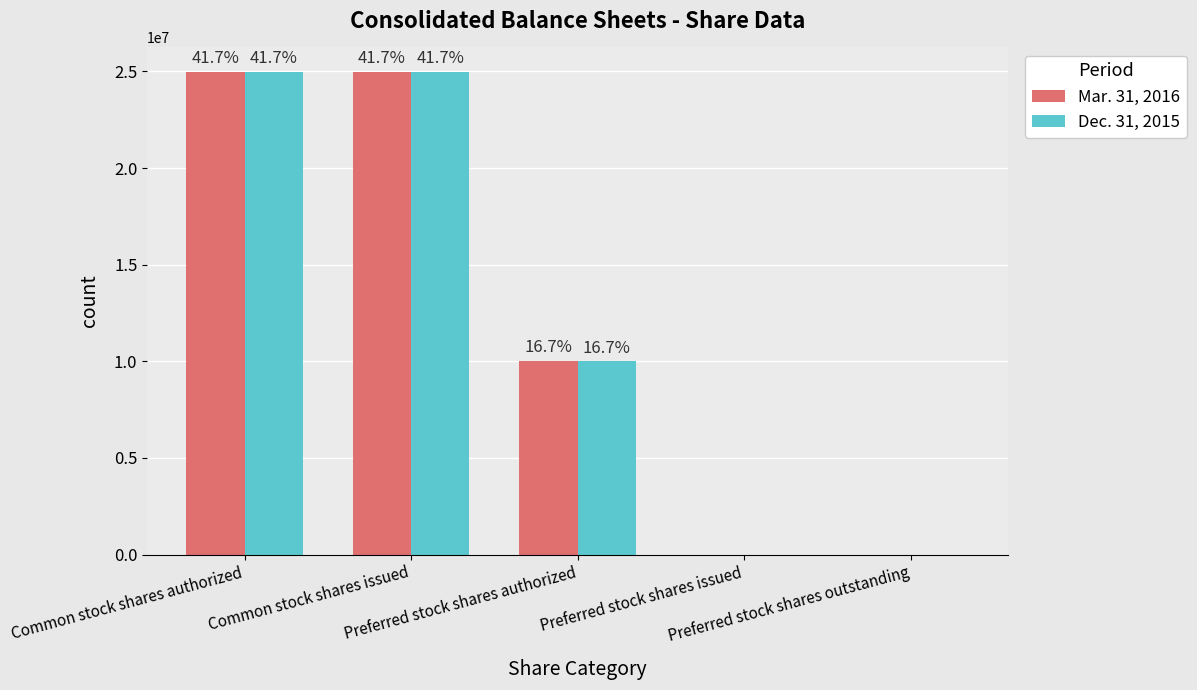

What is the label of the 1st bar from the right?

Preferred stock shares outstanding